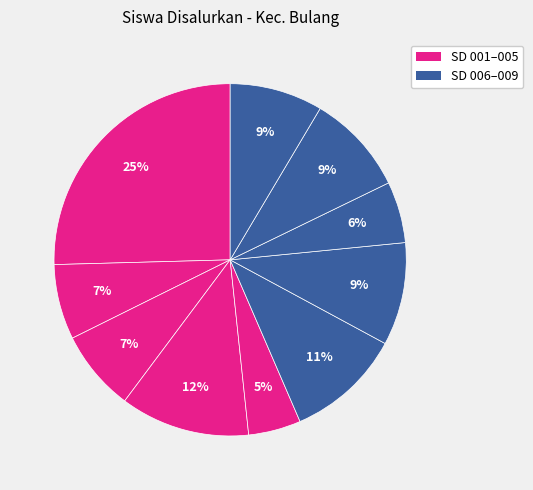

How many segments does this pie chart have?

10